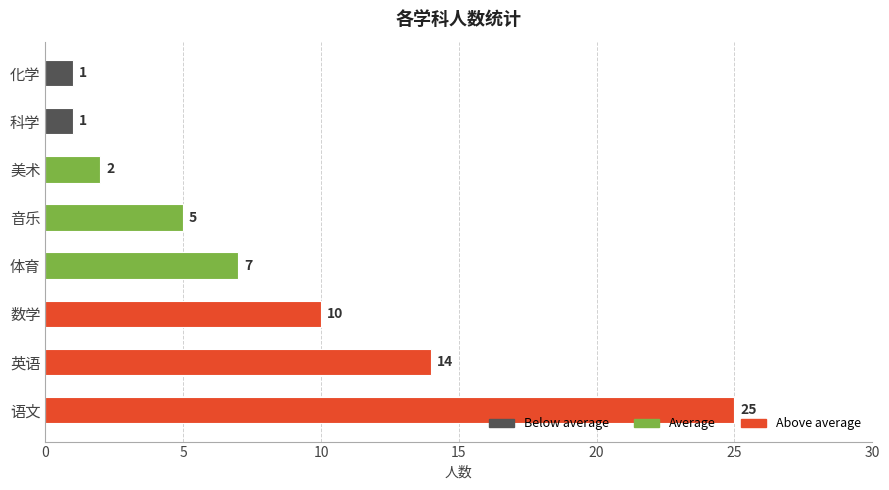

How many bars are there in total?

8